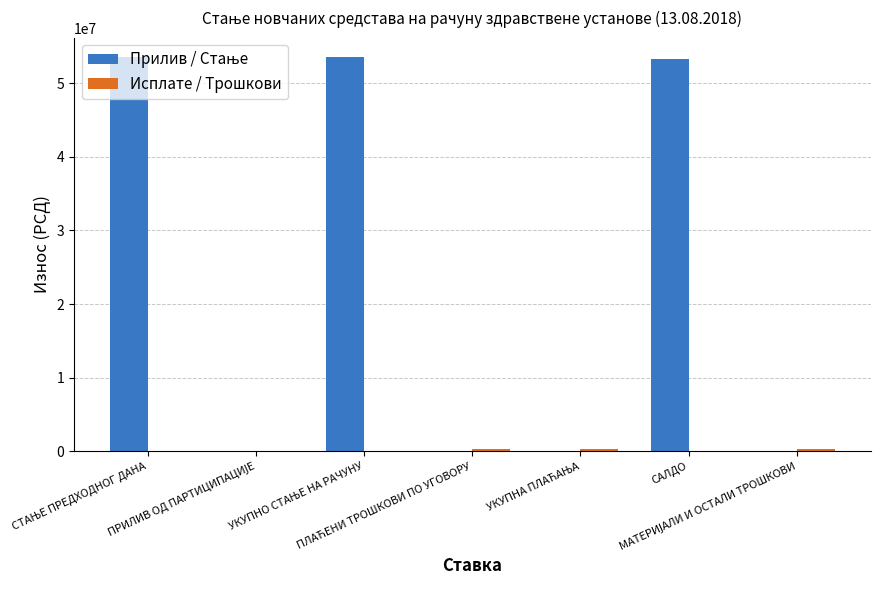

Is it true that Исплате / Трошкови equals 256267.5 at УКУПНА ПЛАЋАЊА?

True